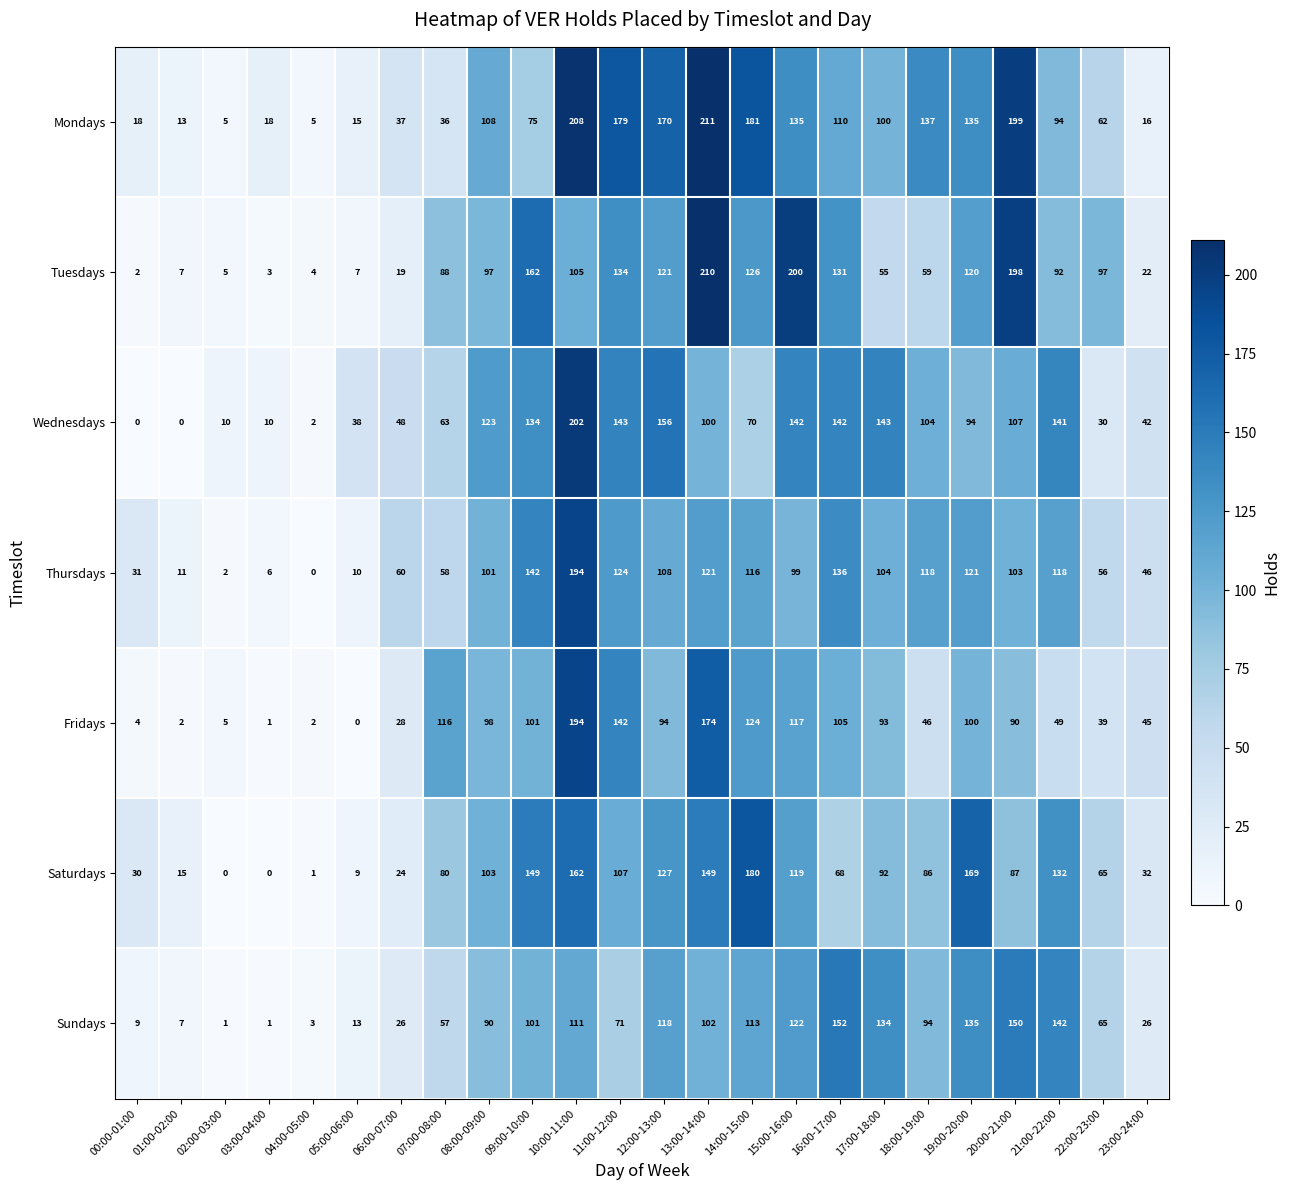

At how many categories does at least one series exceed 182?

4